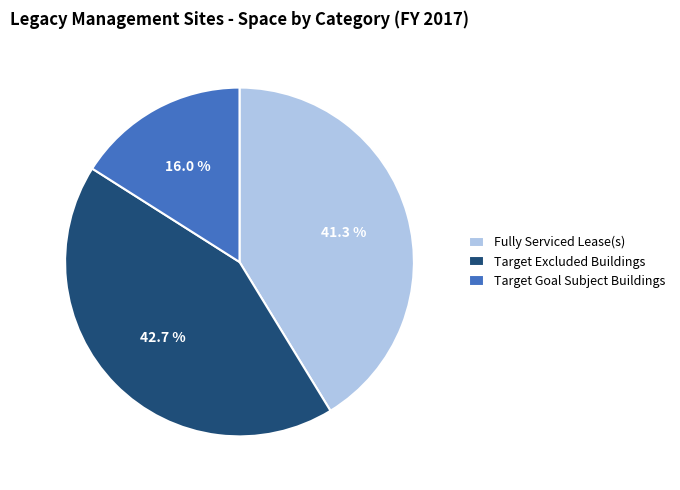

Between Fully Serviced Lease(s) and Target Excluded Buildings, which is larger?

Target Excluded Buildings